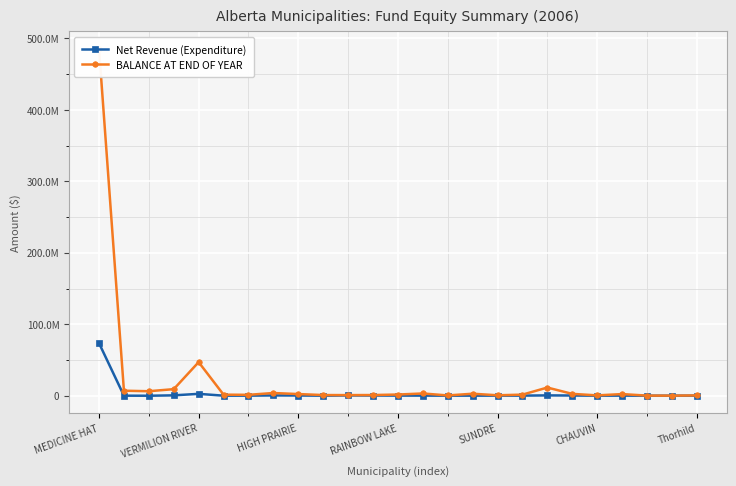

Is this an area chart (filled region under the line)?

No